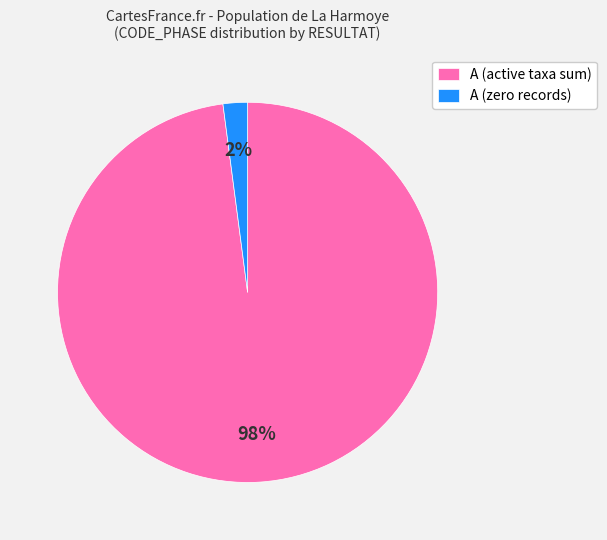

Between A (zero records) and A (active taxa sum), which is larger?

A (active taxa sum)